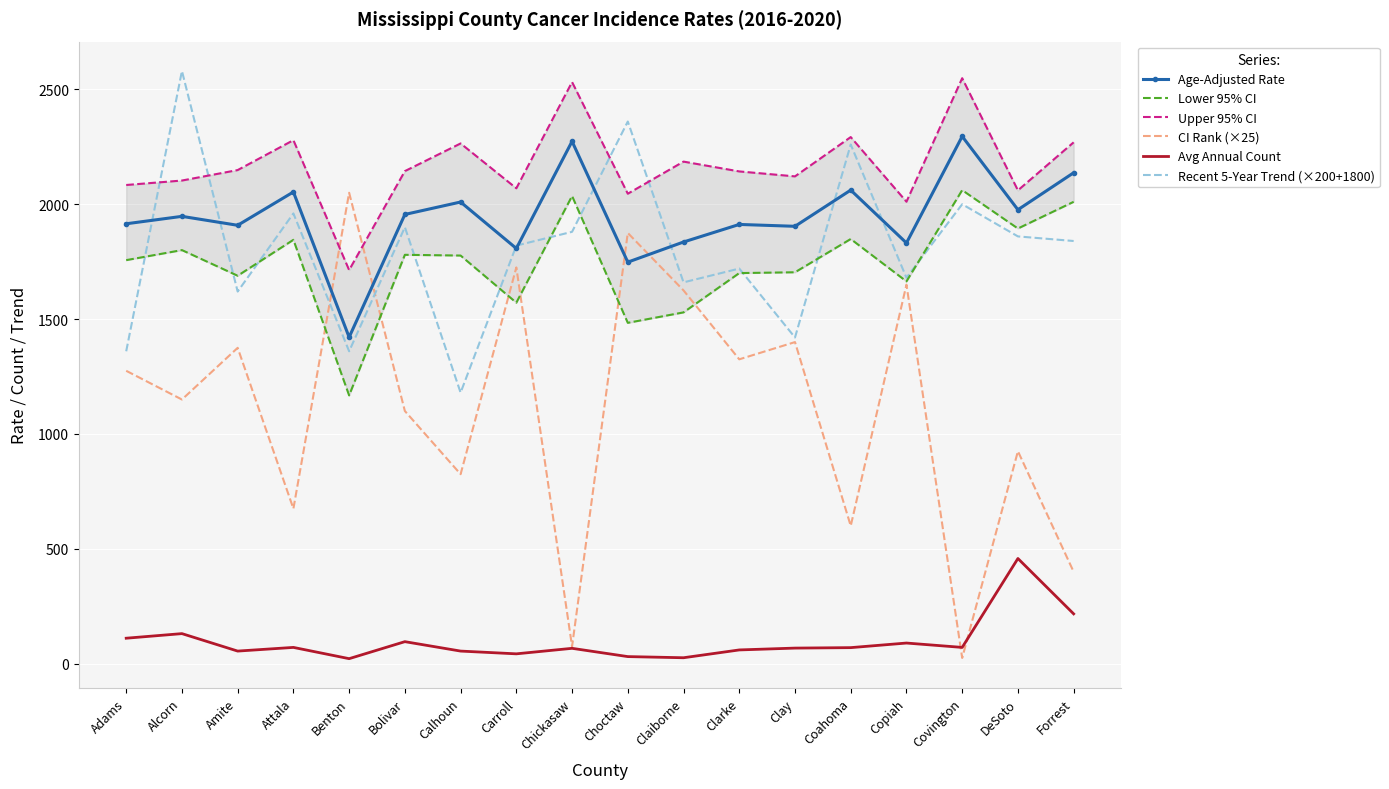

Between Adams and Forrest, which is larger?

Forrest